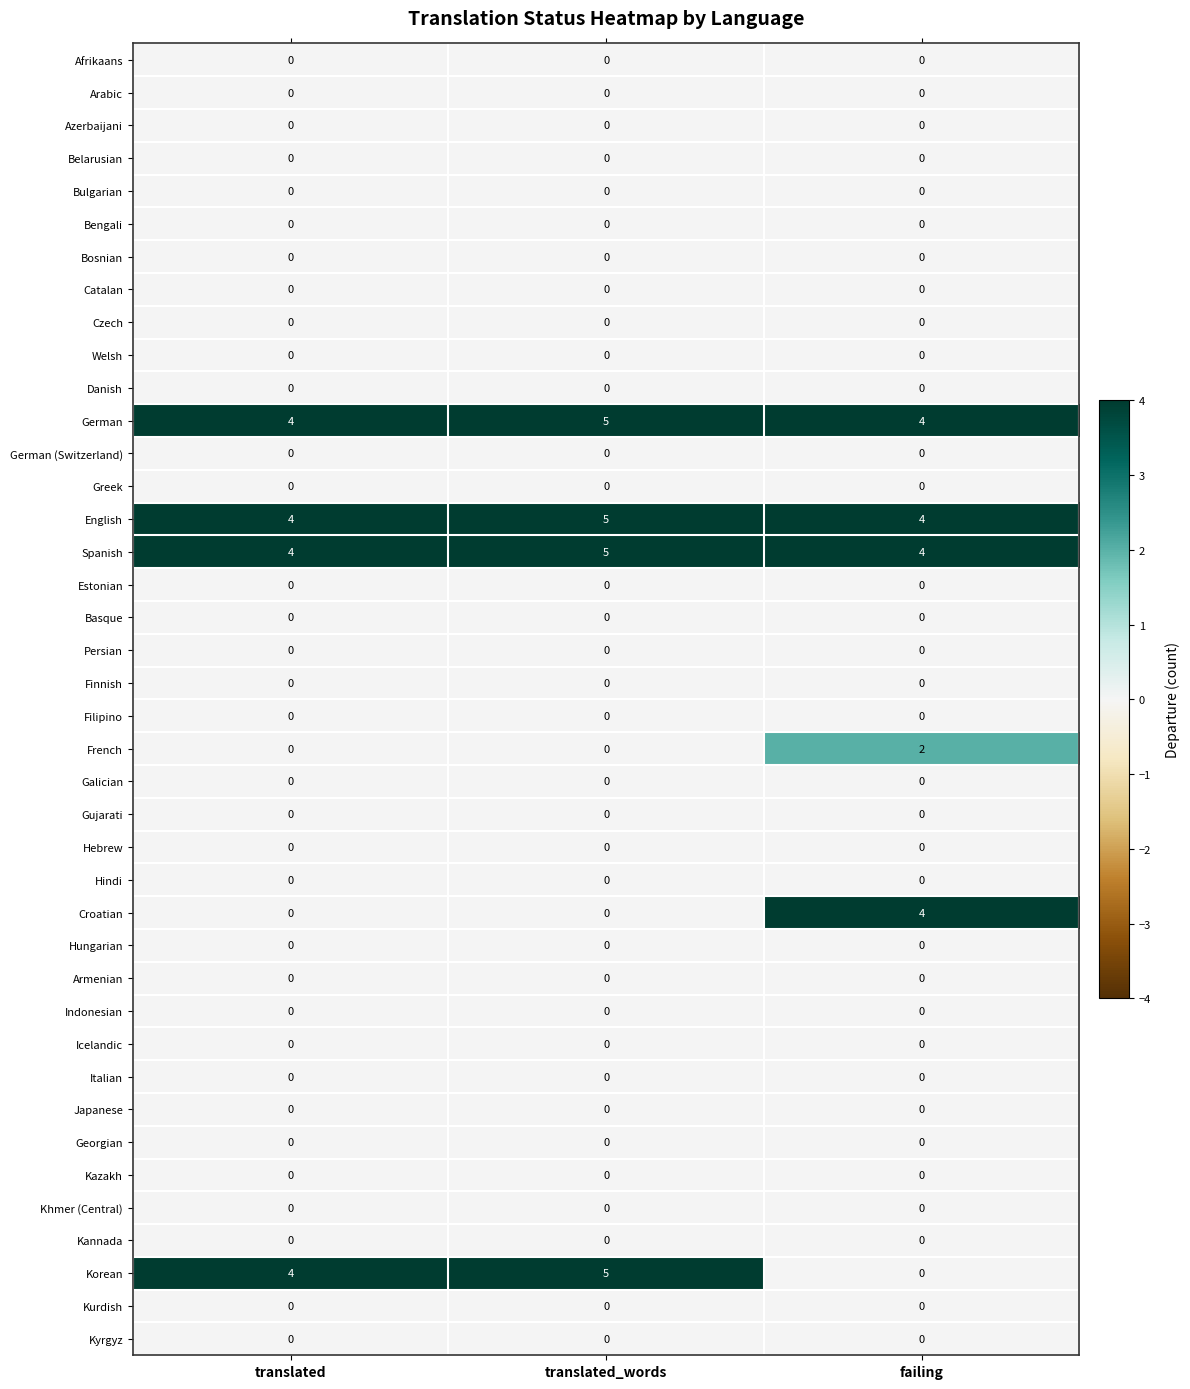

What is the approximate value of Croatian at failing?

4